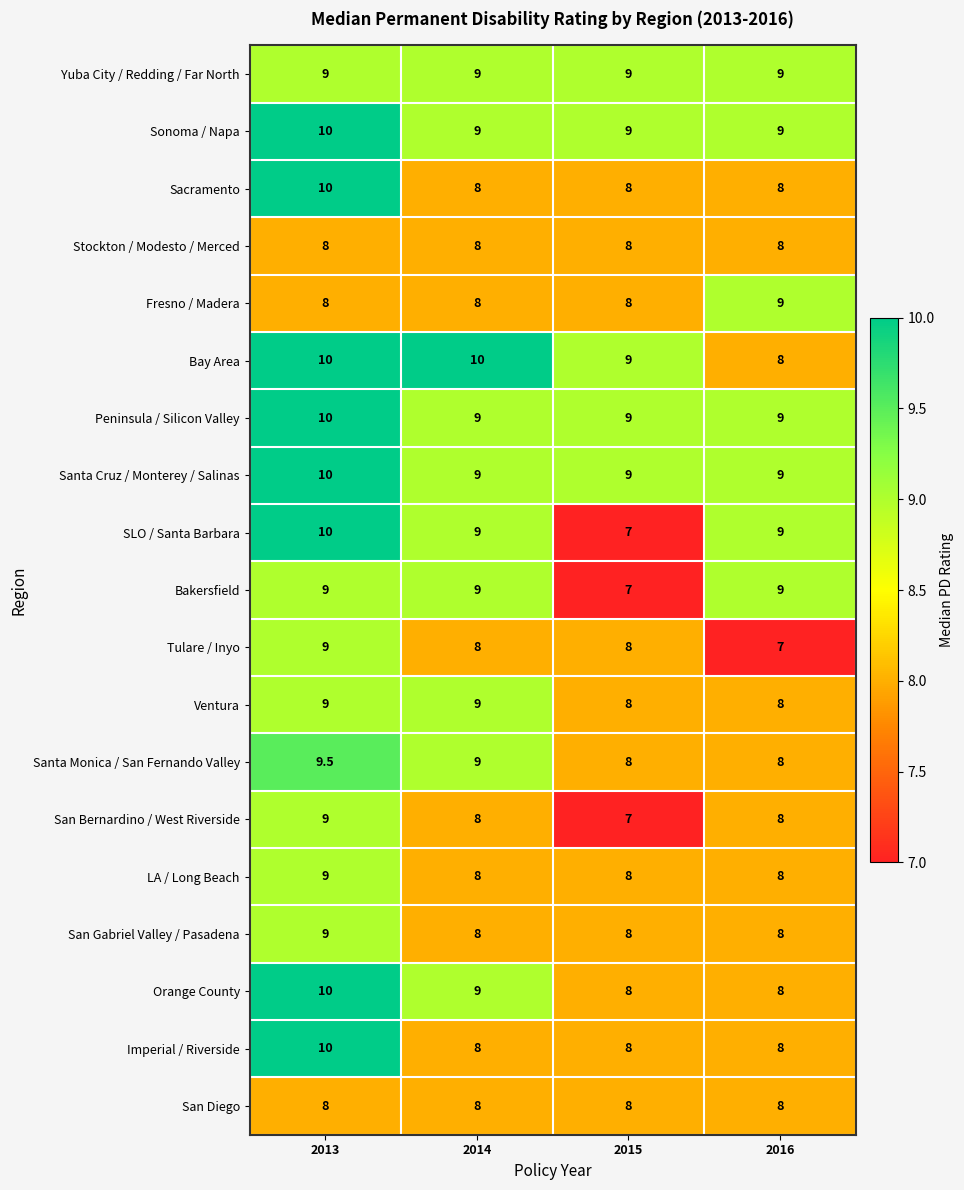

How many SLO / Santa Barbara values are between 9 and 10?

3